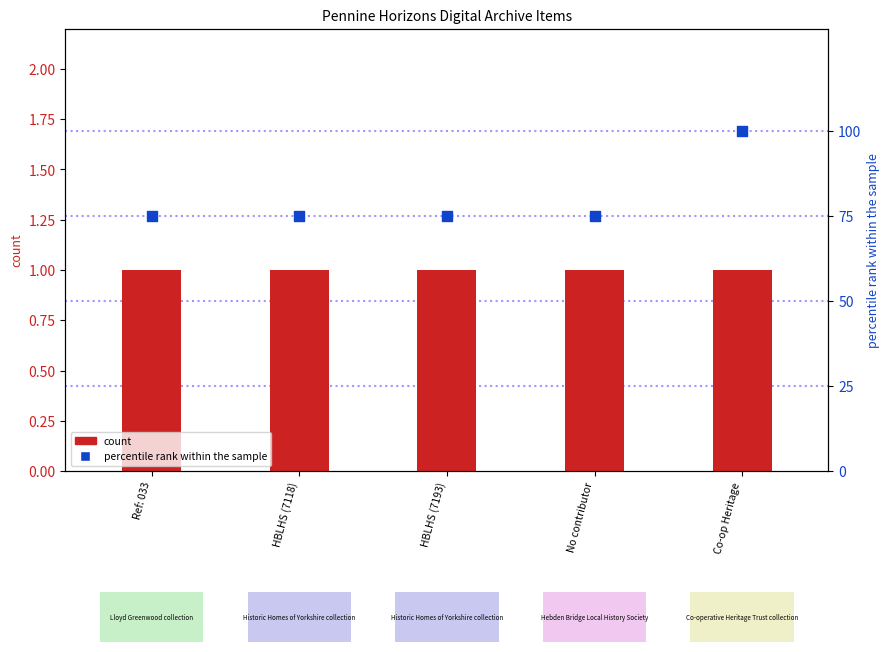

Which series reaches the minimum Y coordinate?

count